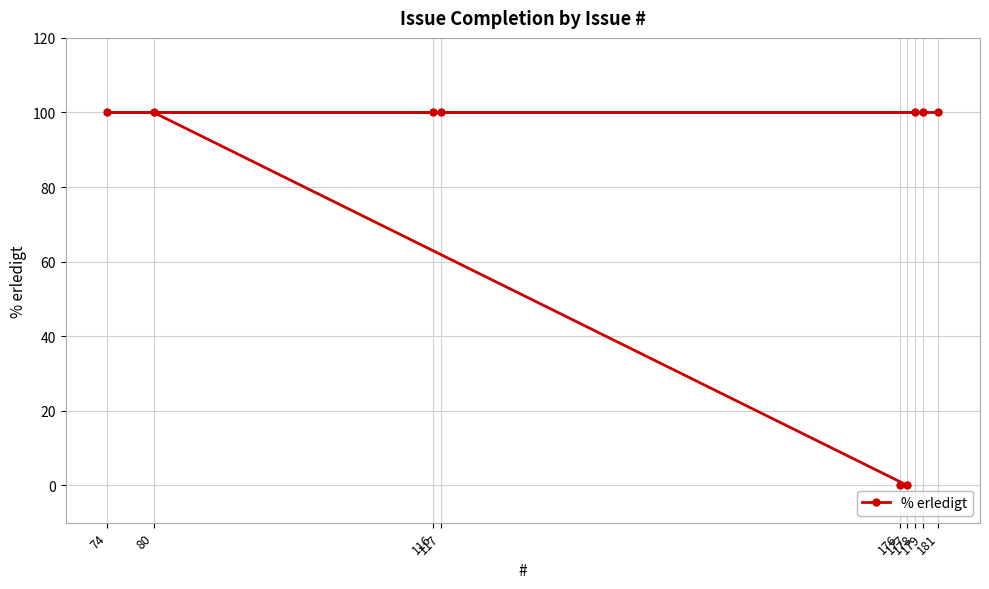

List the labels in order of value, largest first.

80, 116, 117, 178, 179, 74, 181, 176, 177